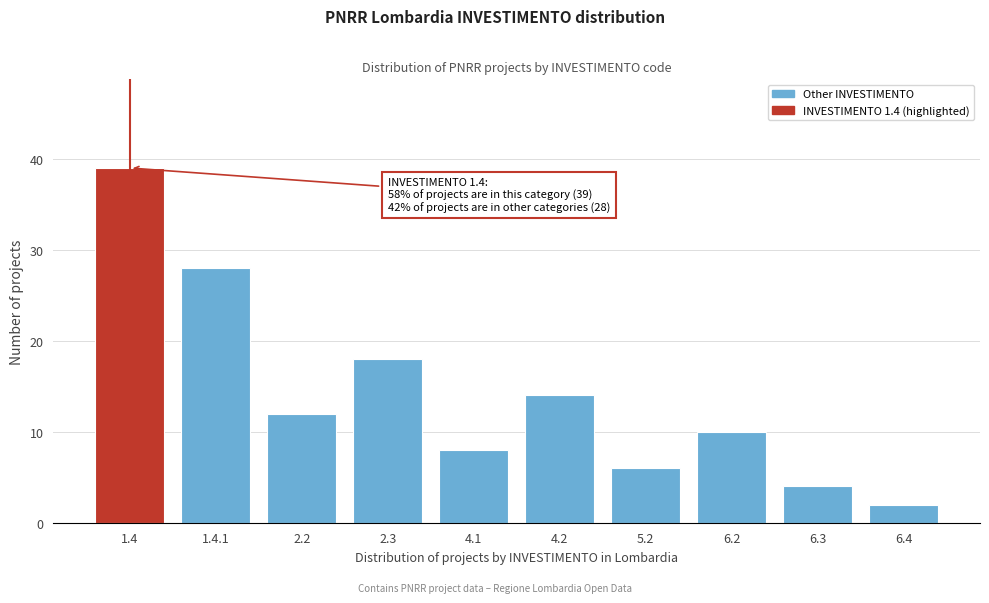

Reading right to left, extract all data points from this chart.

2	4	10	6	14	8	18	12	28	39